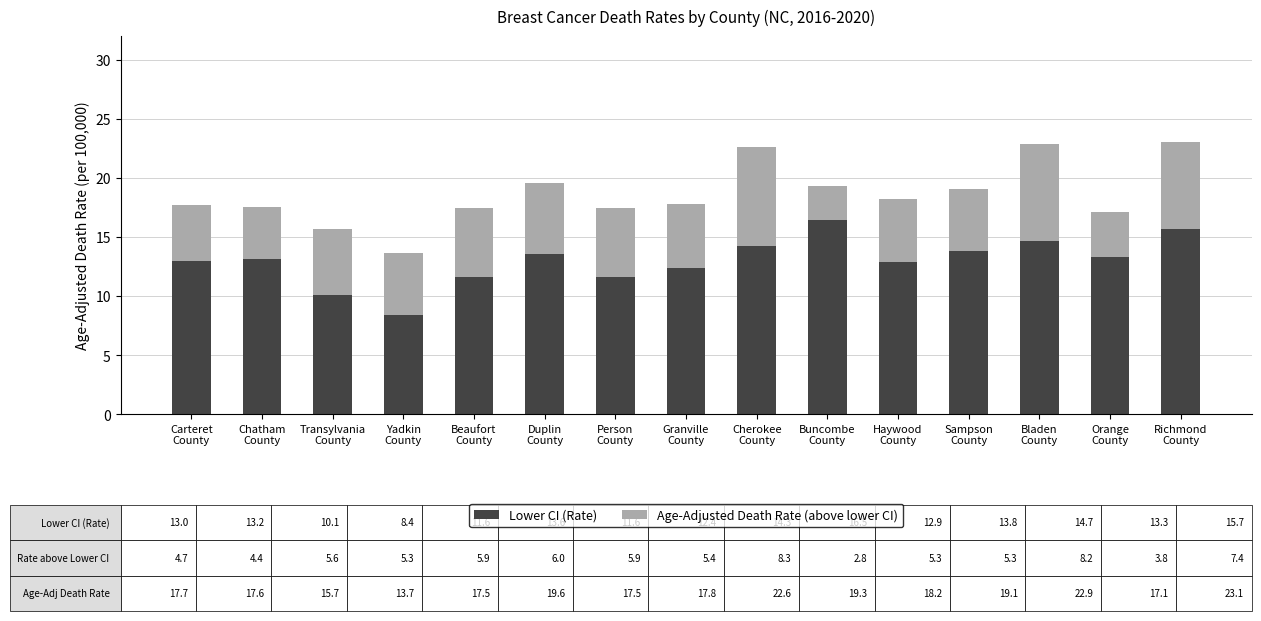

What is the sum of all Lower CI (Rate) values?

195.1